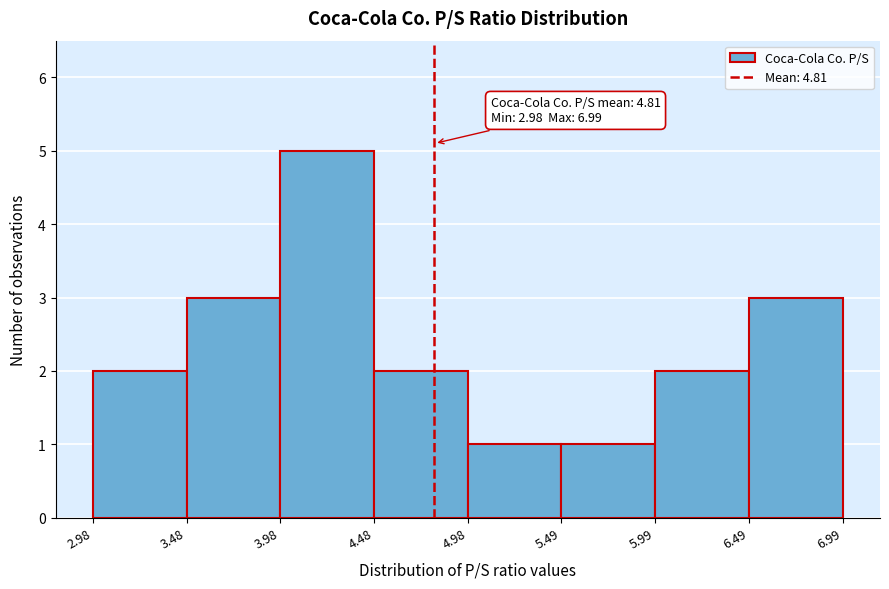

Over which range of the x-axis is the bar tallest?

3.98 to 4.48